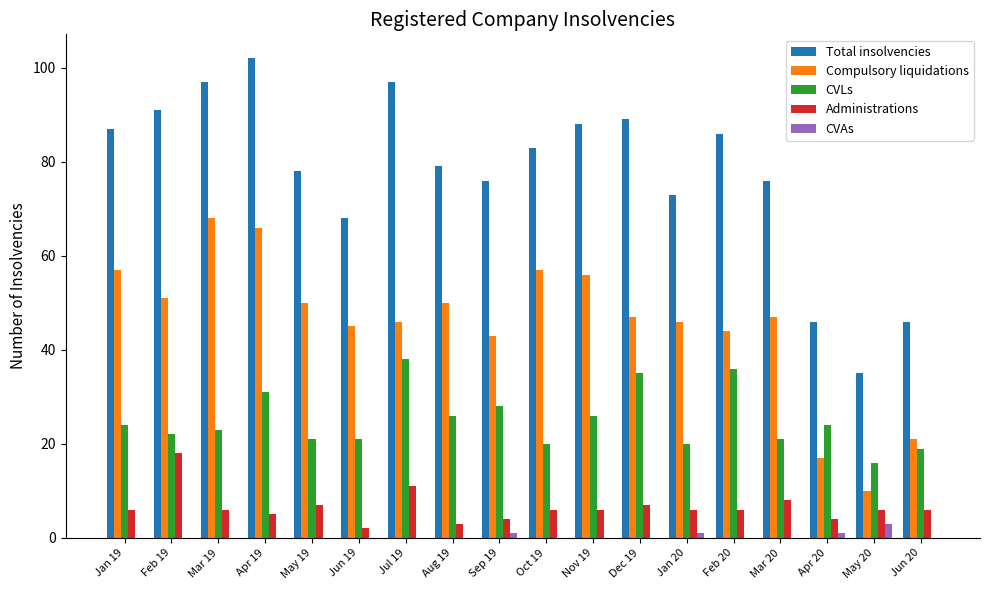

What is the maximum value for Total insolvencies?

102